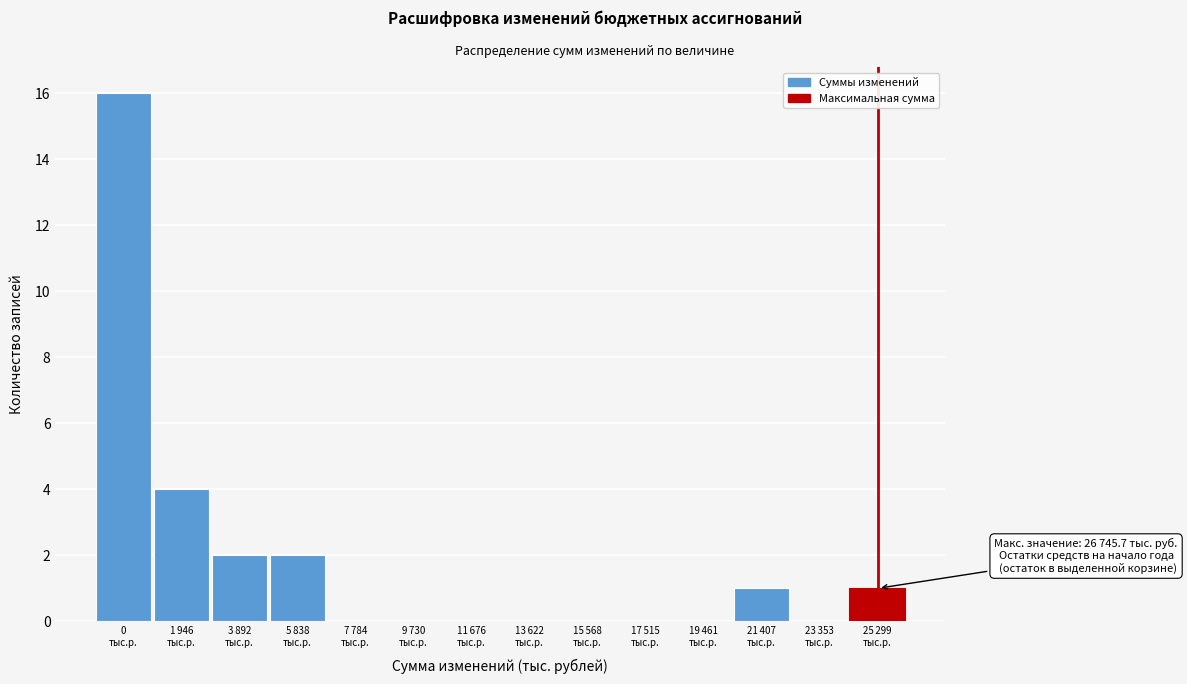

What is the greatest value displayed?

16